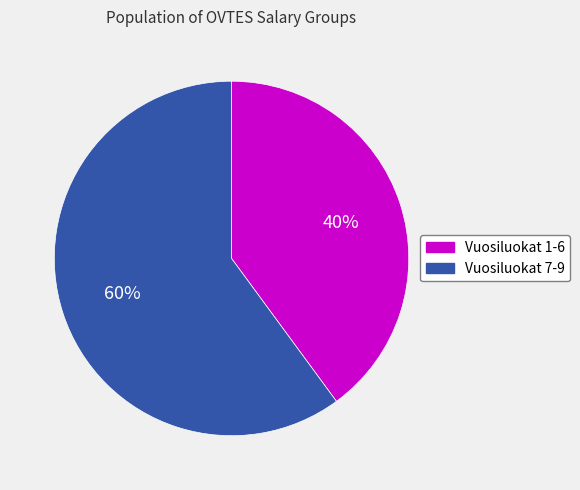

To the nearest percent, what is the difference between the Vuosiluokat 1-6 and Vuosiluokat 7-9 slice percentages?

20%